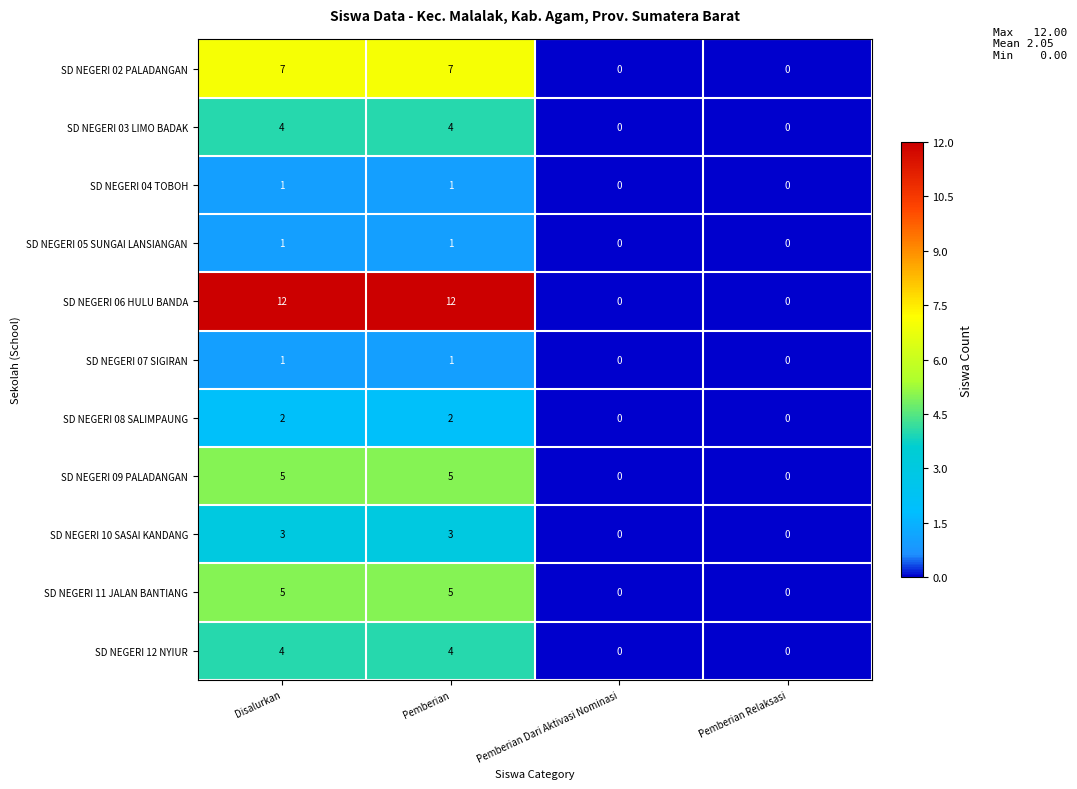

What is the difference between the maximum and second lowest values in the SD NEGERI 06 HULU BANDA series?

12